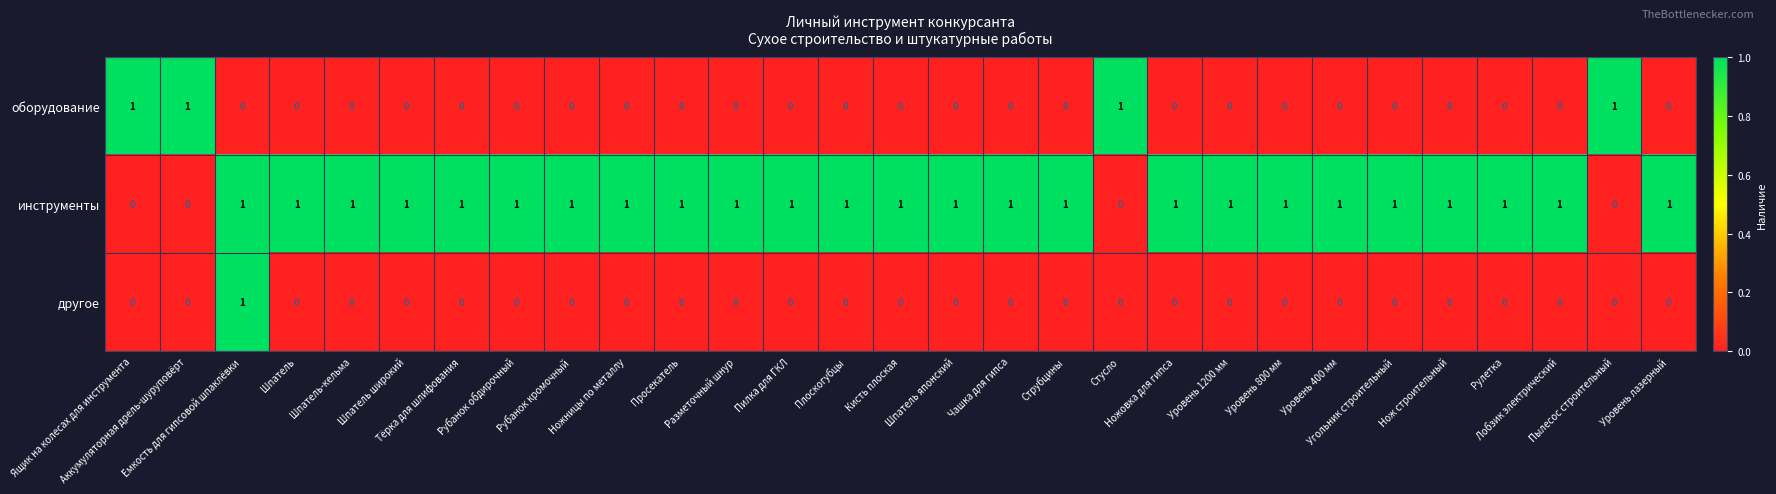

At which category is the sum across all series the highest?

Емкость для гипсовой шпаклёвки